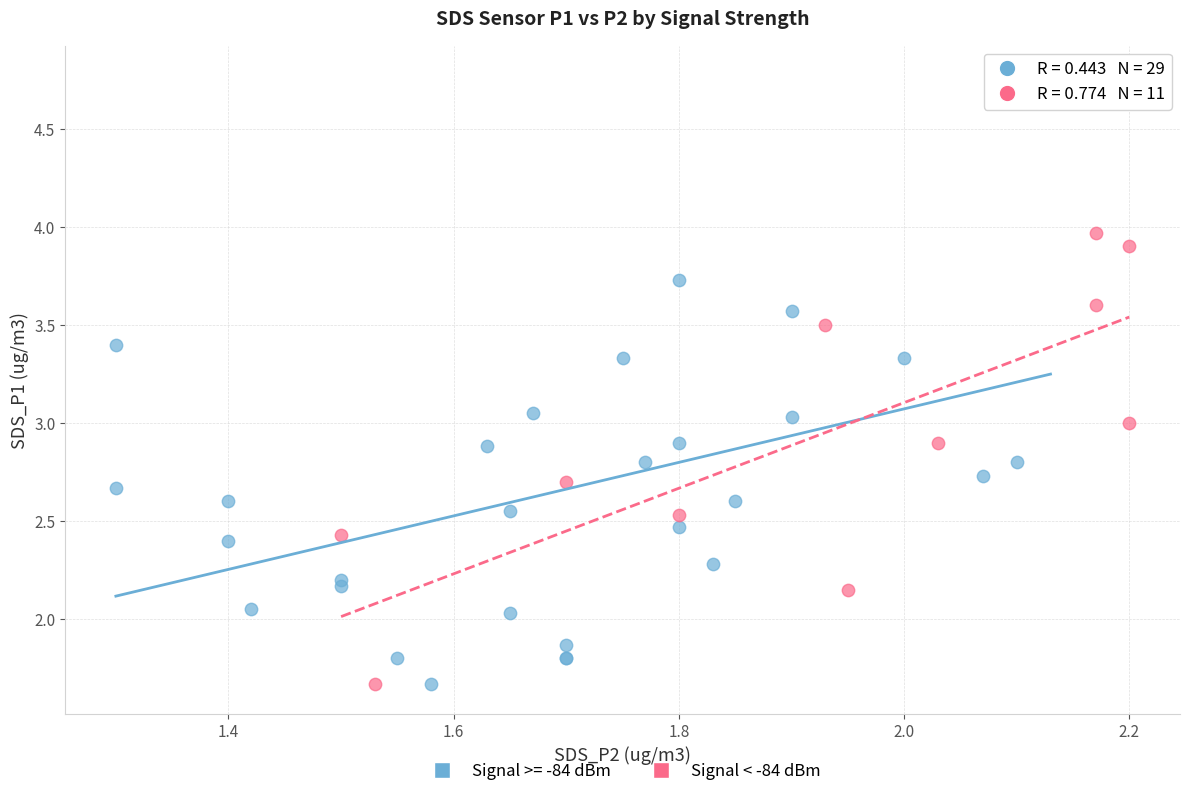

Which series has the widest spread of Y values?

Signal >= -84 dBm